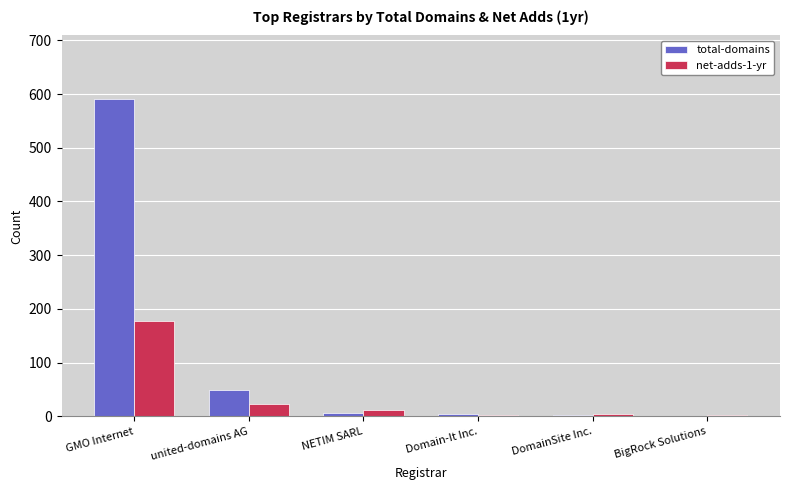

True or false: net-adds-1-yr has a value of 2 at Domain-It Inc..

True